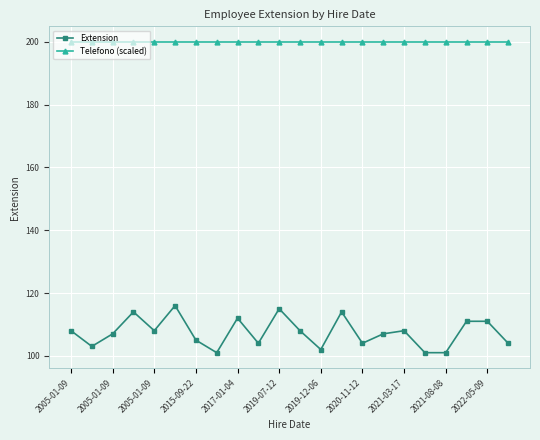

Which series has the widest spread of values?

Extension